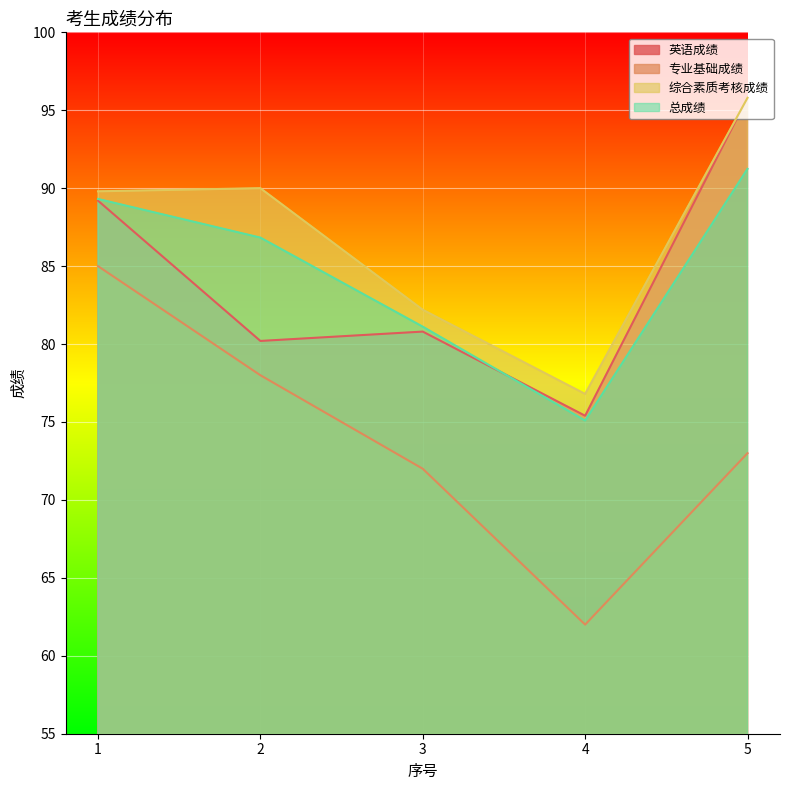

Which series changed the most between 3 and 5?

英语成绩